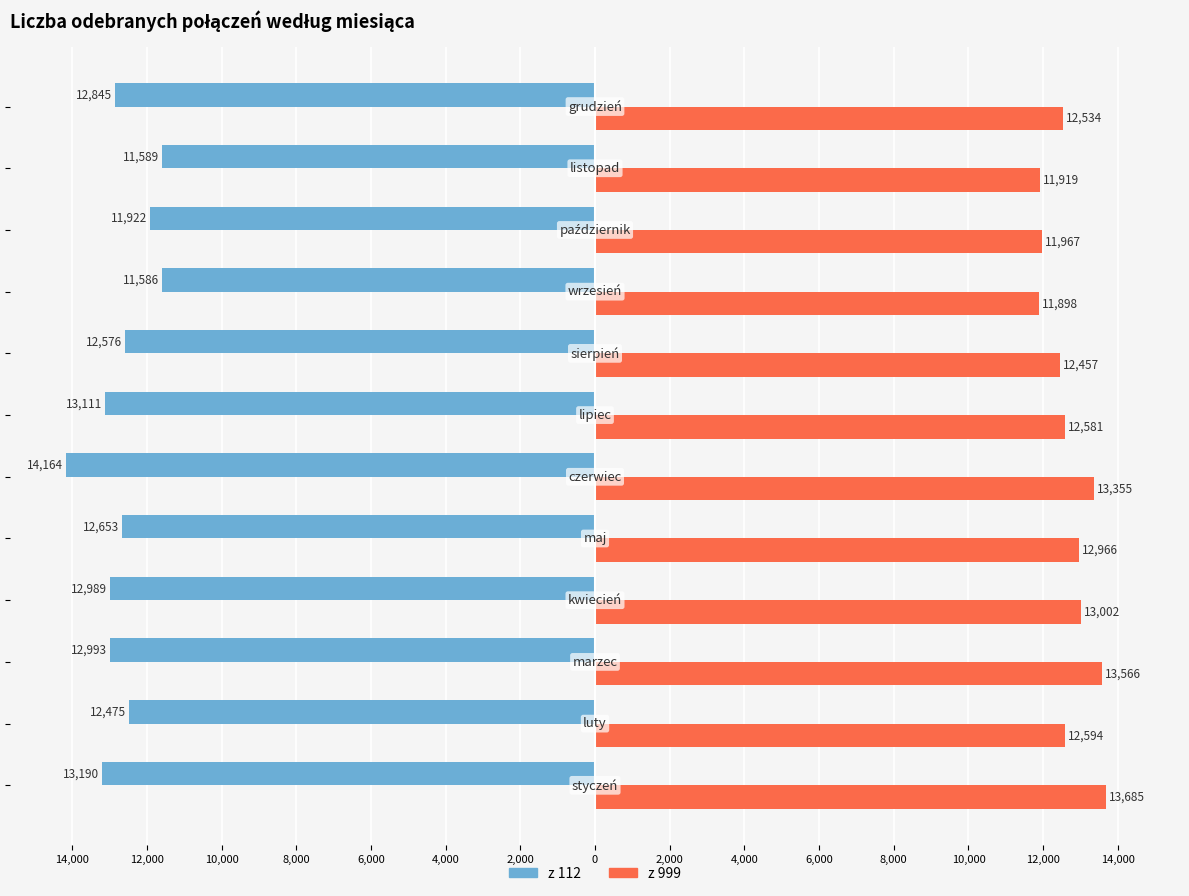

What are all the series names shown in the legend?

z 112, z 999